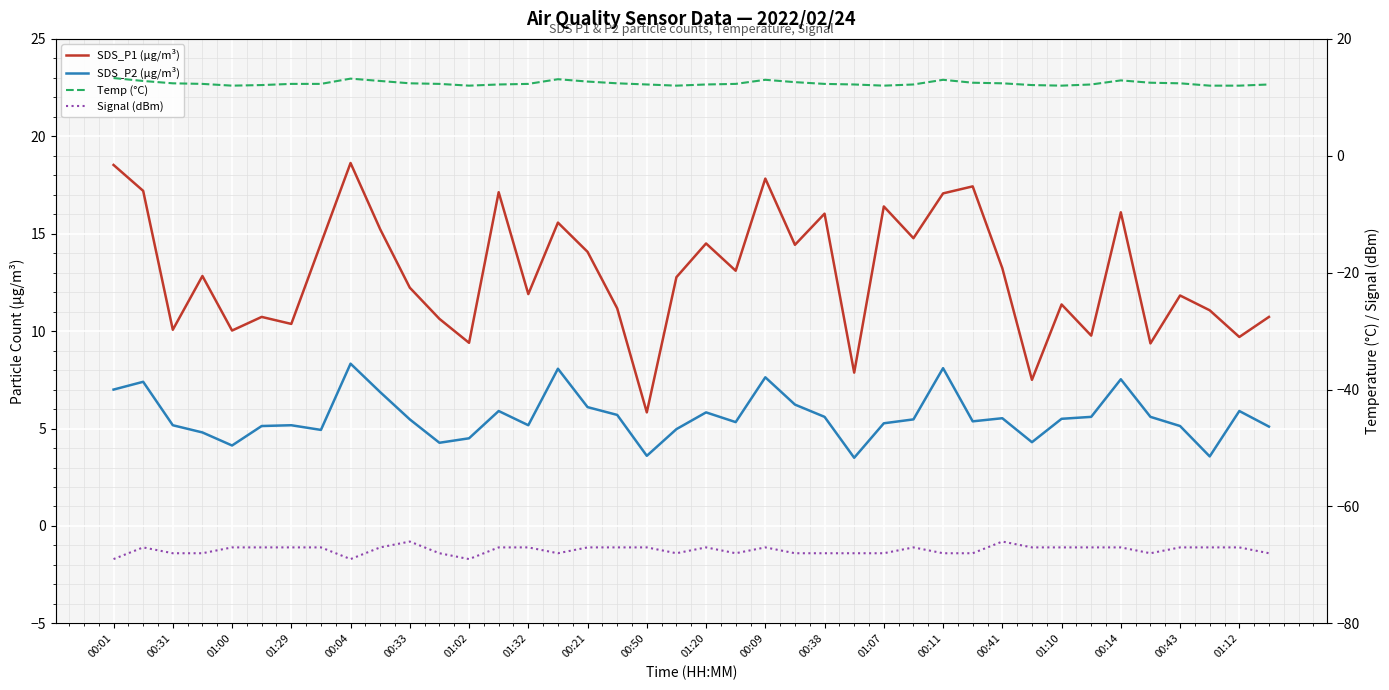

What is the difference between the maximum and minimum values in the Signal (dBm) series?

3.0